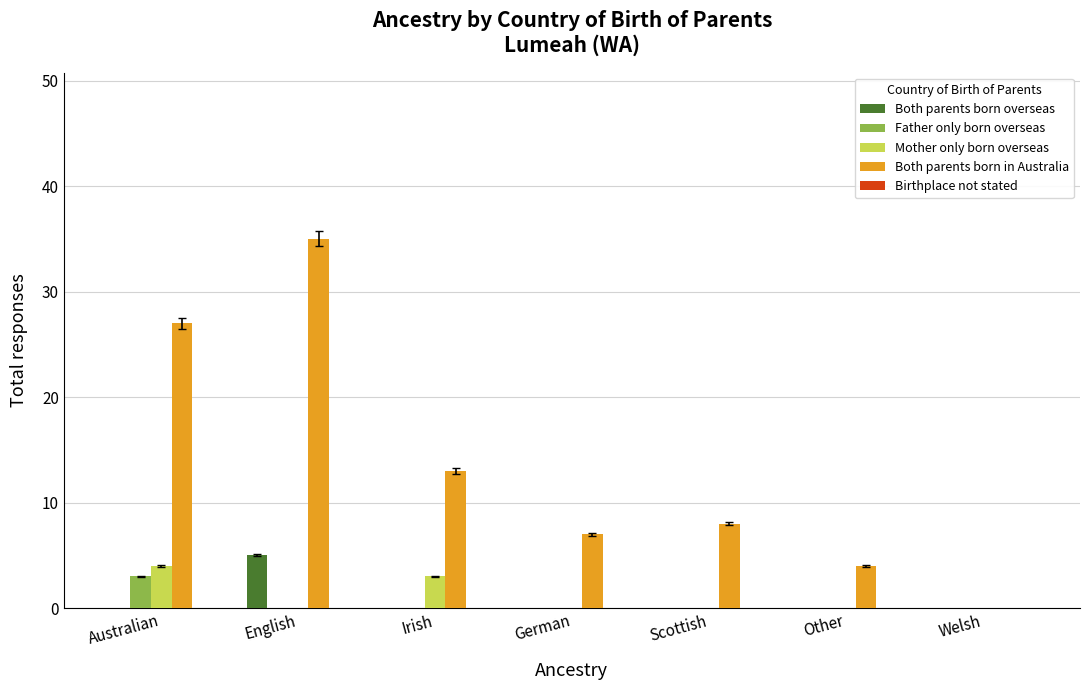

Which series changed the most between English and German?

Both parents born in Australia